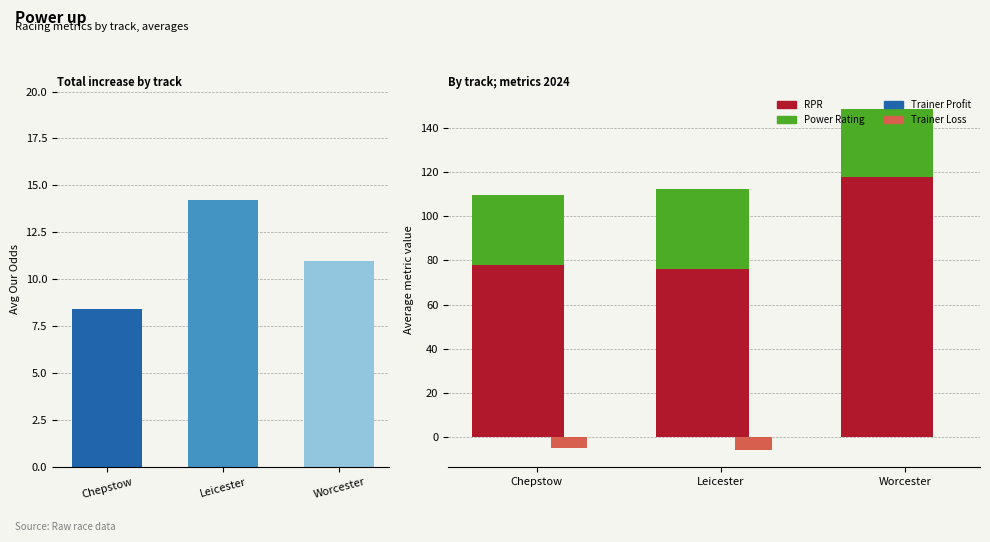

The RPR series shows 76.1 at Leicester. True or false?

True